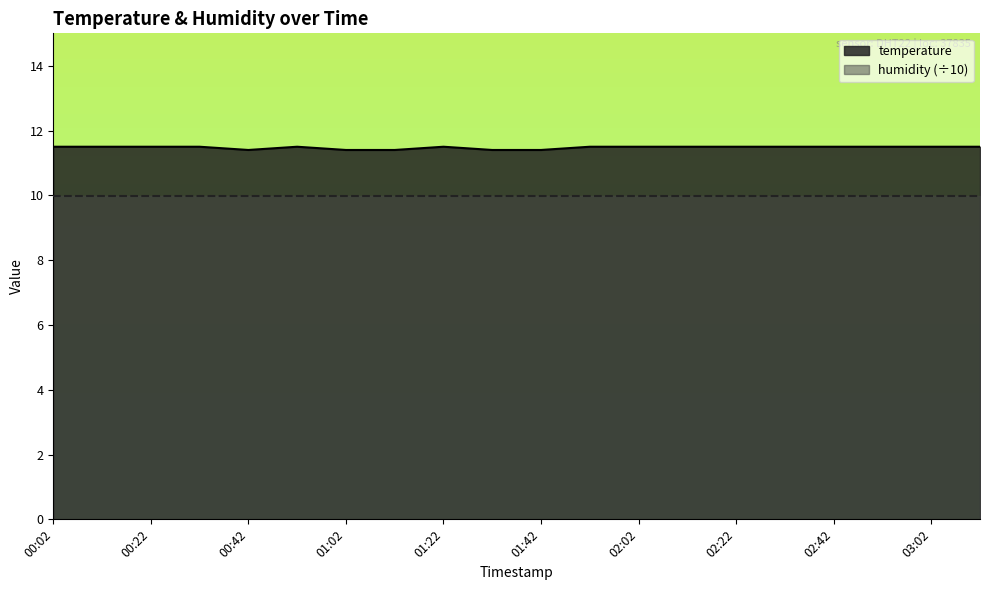

The value at 01:12 is 17.6. True or false?

False